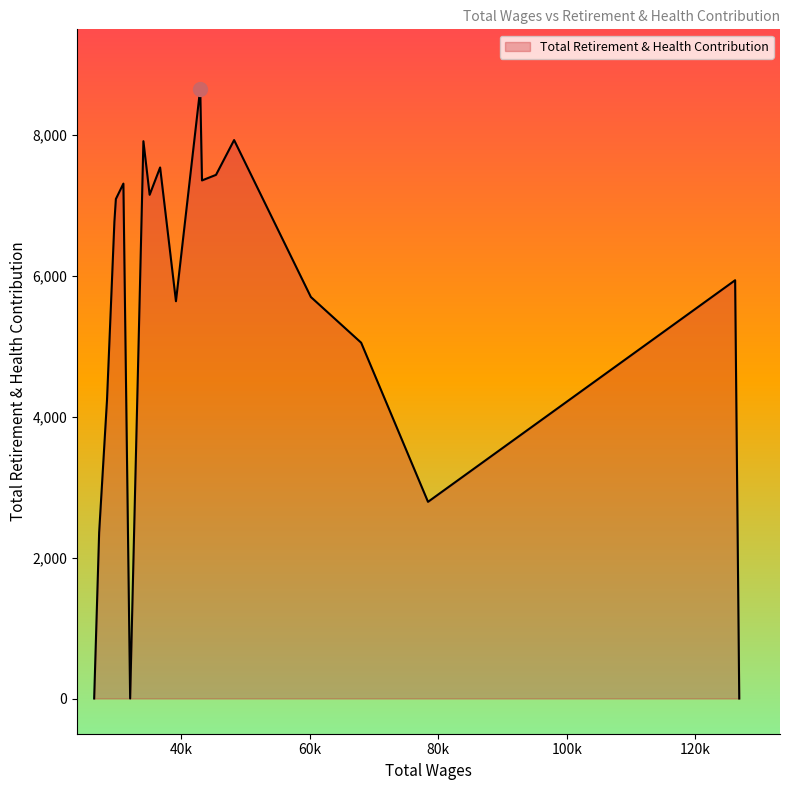

What is the difference between the maximum and minimum values?

8658